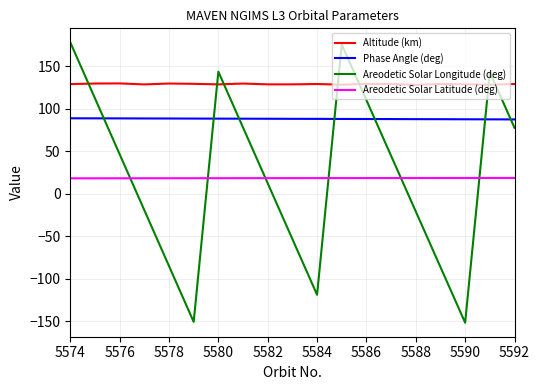

List the series in order of their peak value, highest first.

Areodetic Solar Longitude (deg), Altitude (km), Phase Angle (deg), Areodetic Solar Latitude (deg)